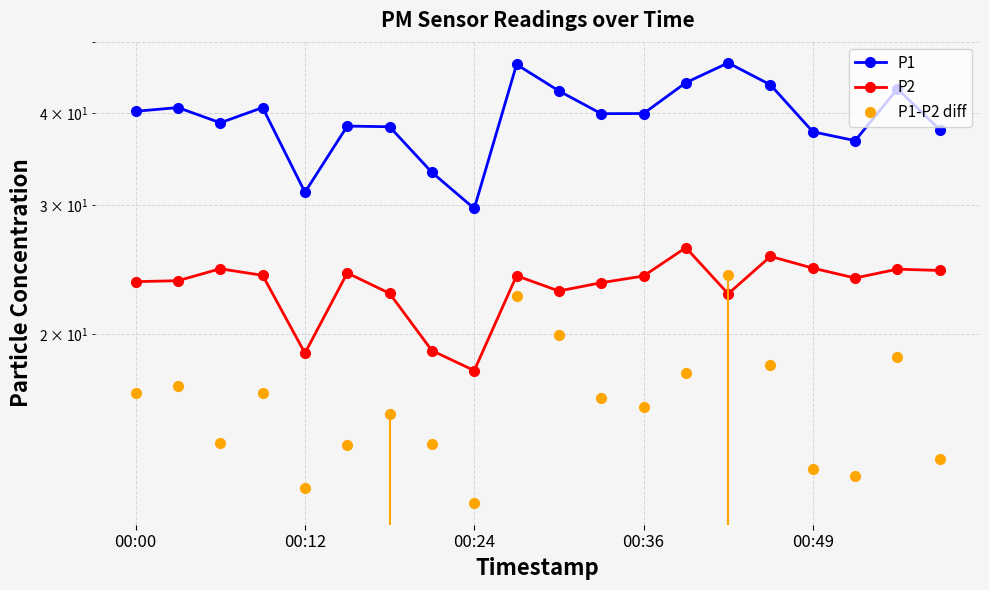

What are all the series names shown in the legend?

P1, P2, P1-P2 diff